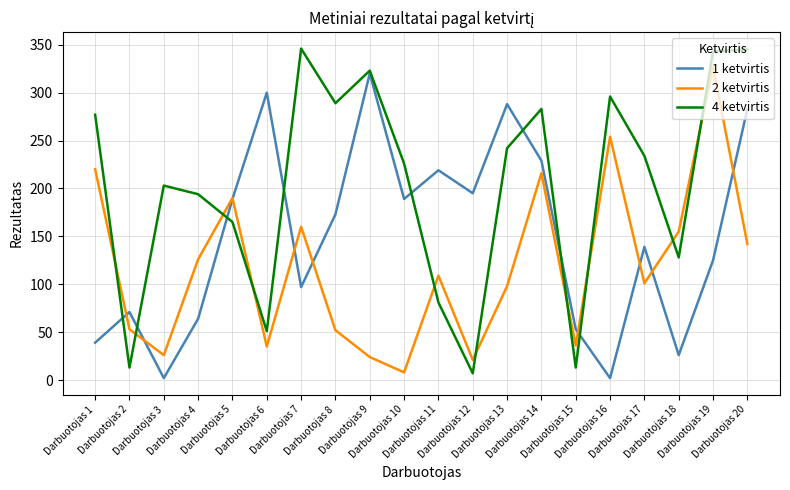

Rank the series by their average value, from lowest to highest.

2 ketvirtis, 1 ketvirtis, 4 ketvirtis